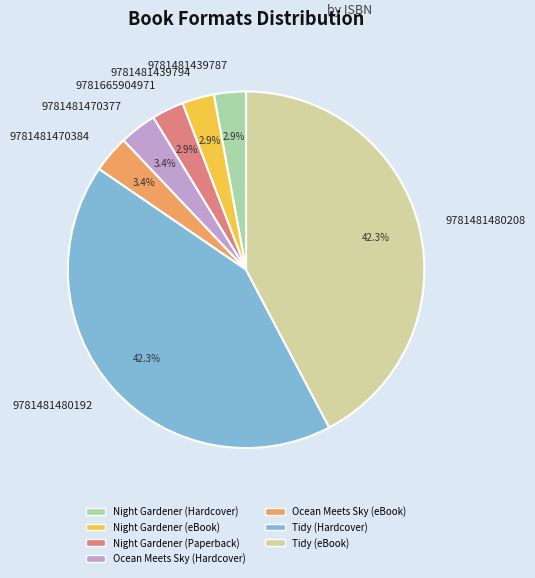

How many slices are in this pie chart?

7